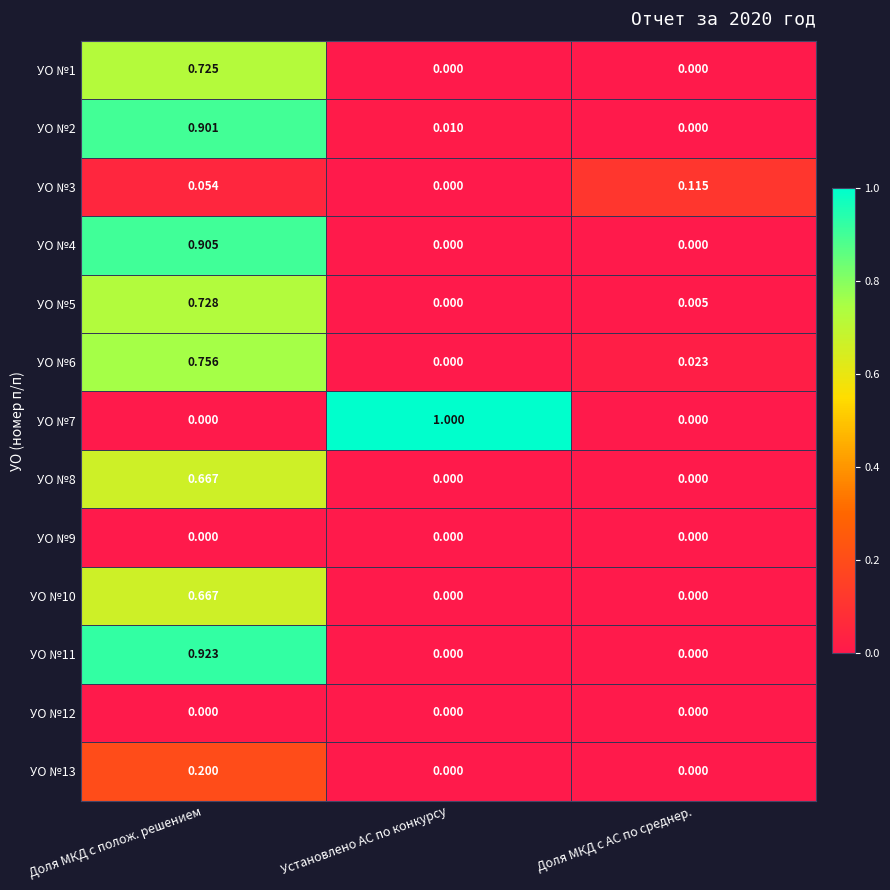

Which label corresponds to the largest value in the chart?

Установлено АС по конкурсу